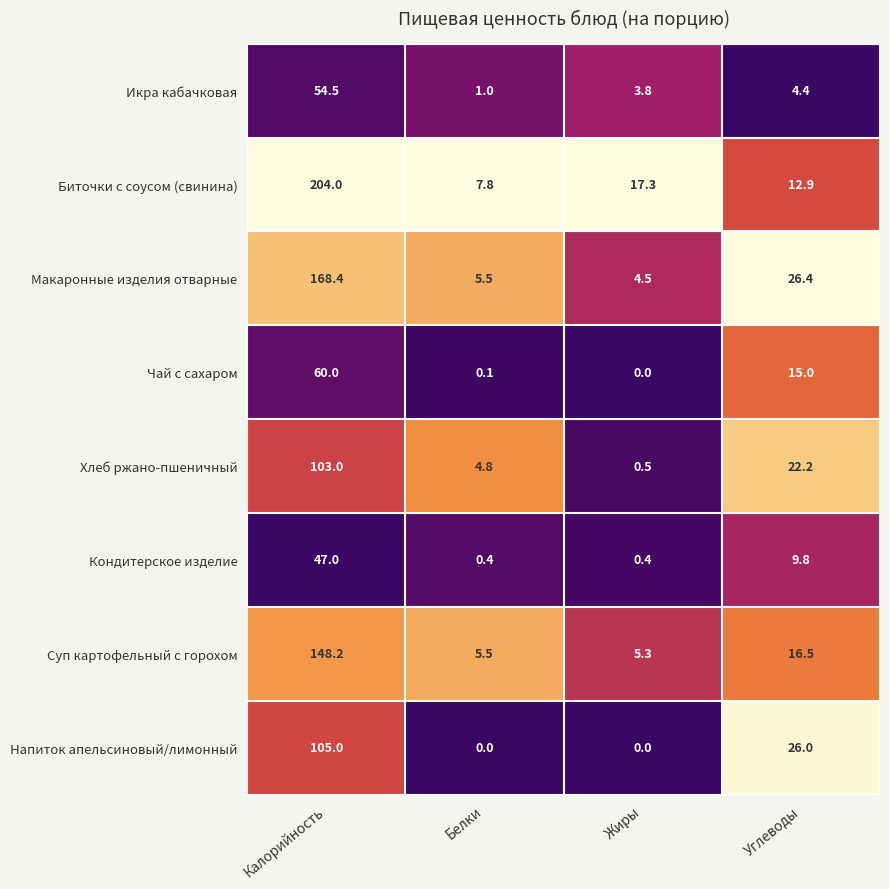

Rank the series at Калорийность from lowest to highest value.

Кондитерское изделие, Икра кабачковая, Чай с сахаром, Хлеб ржано-пшеничный, Напиток апельсиновый/лимонный, Суп картофельный с горохом, Макаронные изделия отварные, Биточки с соусом (свинина)